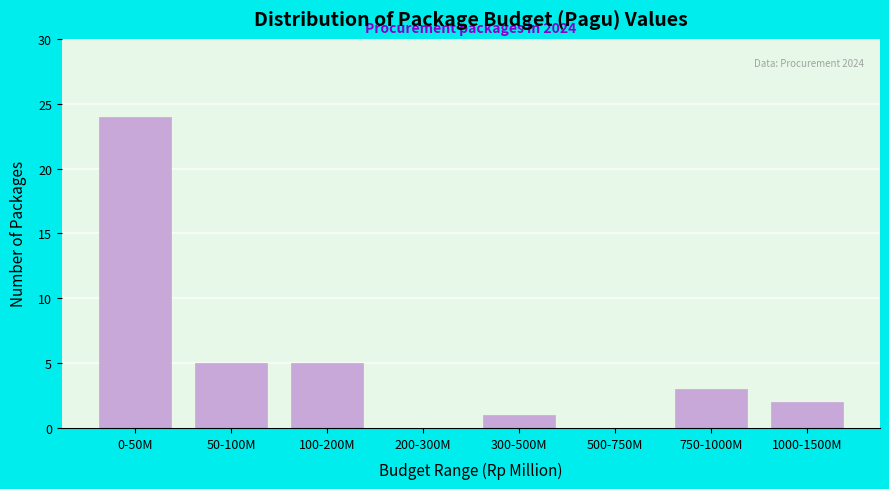

Reading left to right, list all the values displayed in this chart.

0-50M=24	50-100M=5	100-200M=5	200-300M=0	300-500M=1	500-750M=0	750-1000M=3	1000-1500M=2